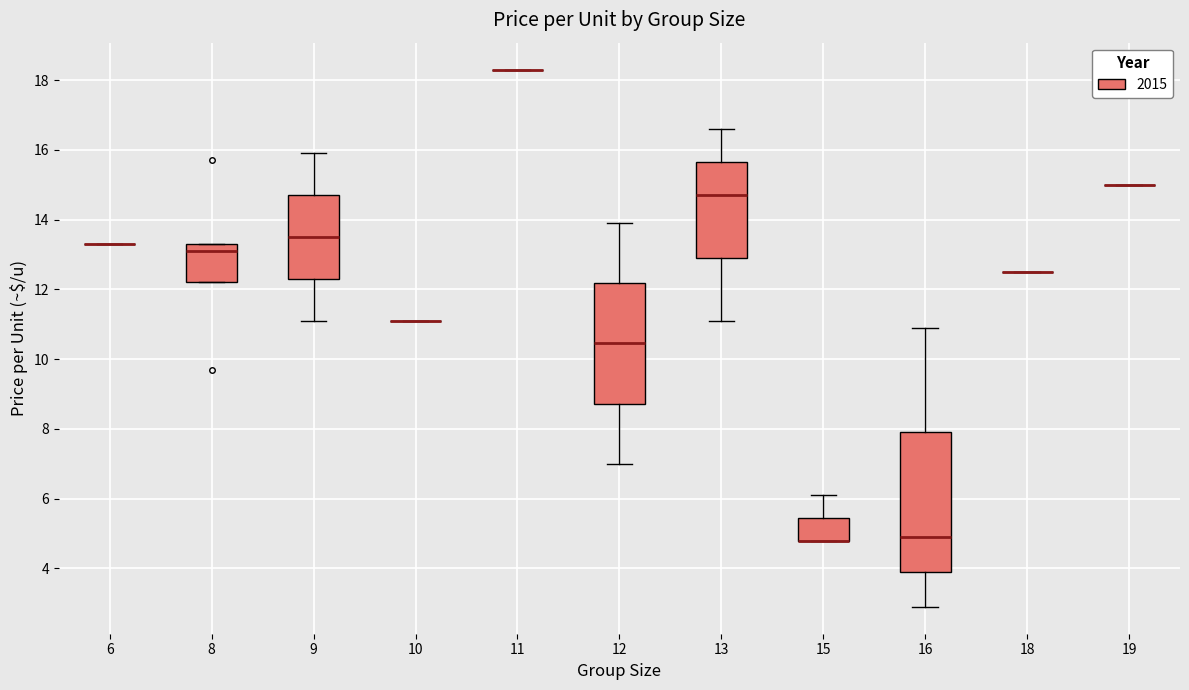

Which box is the tallest, from its lower edge to its upper edge?

16